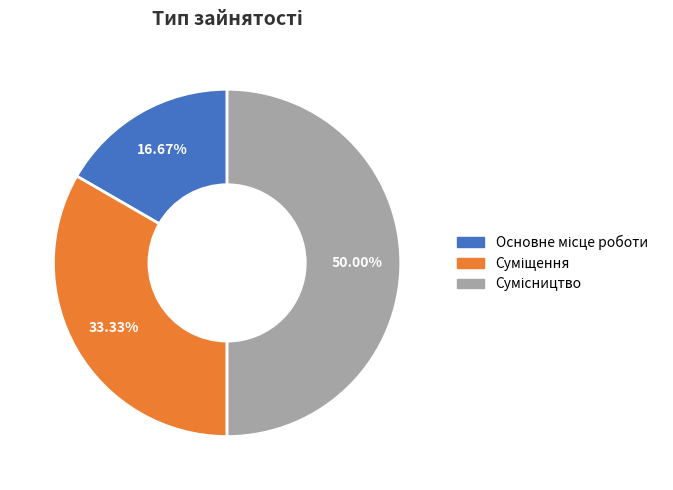

How many segments does this pie chart have?

3